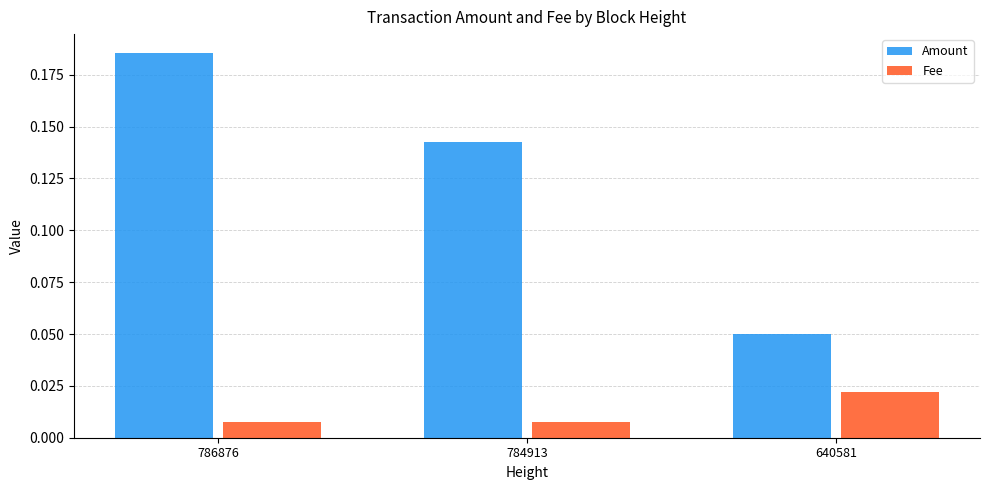

What are all the series names shown in the legend?

Amount, Fee